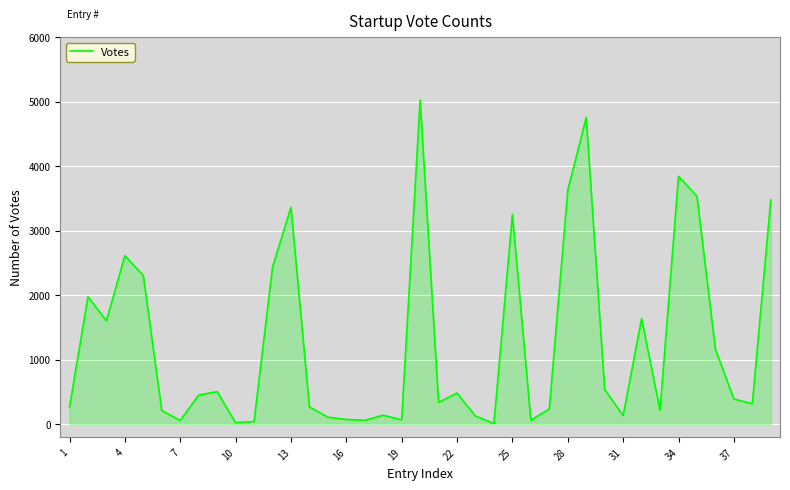

What is the difference between the maximum and minimum values?

5016